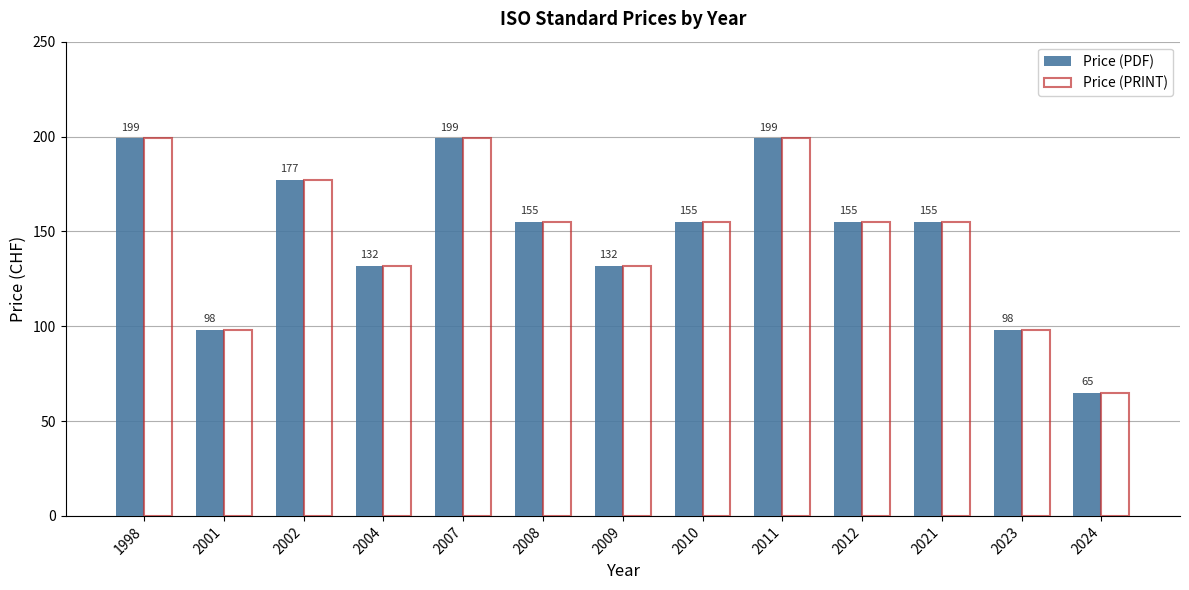

The value of Price (PDF) at 2002 is 293. True or false?

False